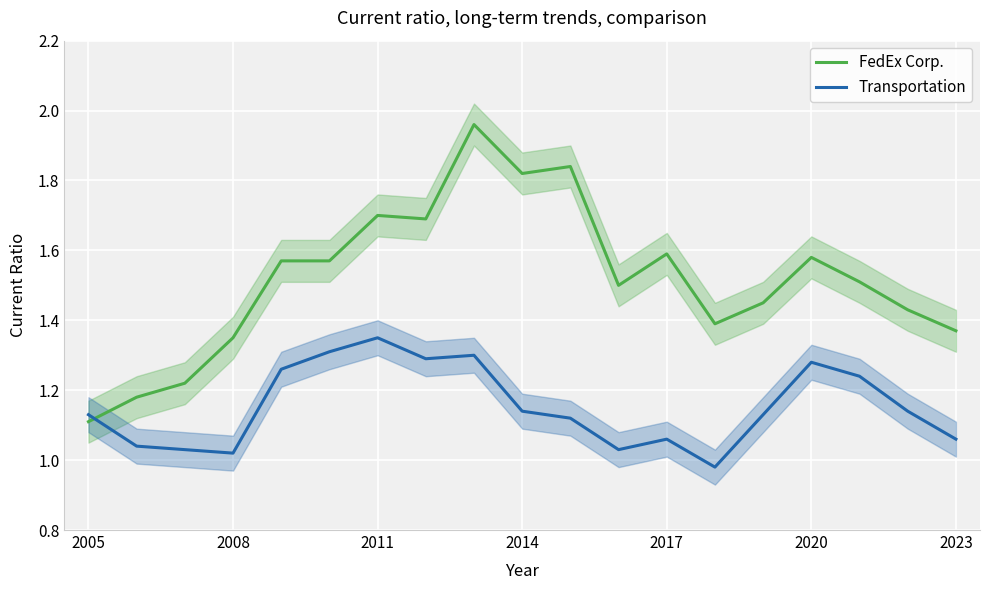

Is it true that FedEx Corp. equals 0.4 at 2023?

False